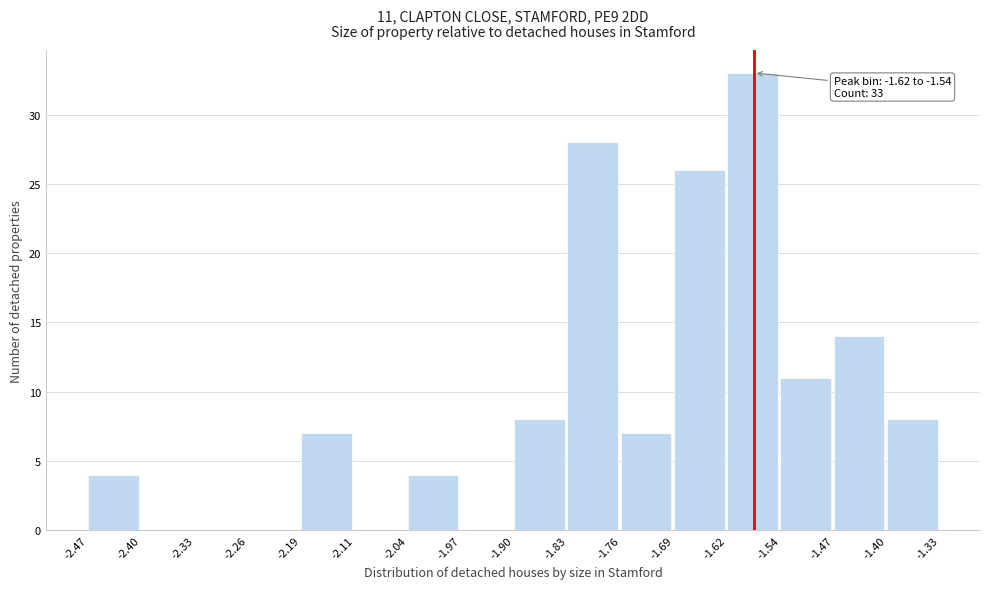

Over which range of the x-axis is the bar tallest?

-1.62 to -1.54